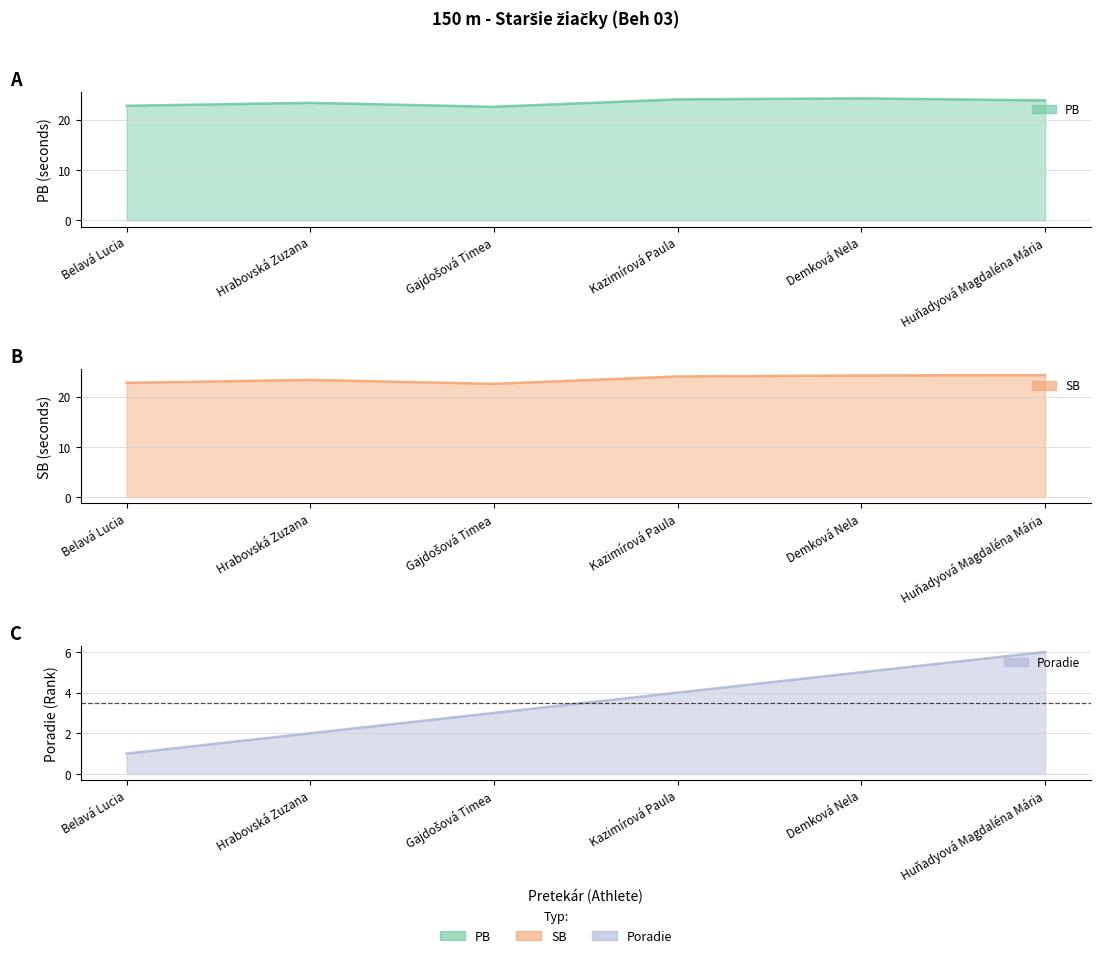

What is the sum of the PB values at Hrabovská Zuzana and Kazimírová Paula?

47.4